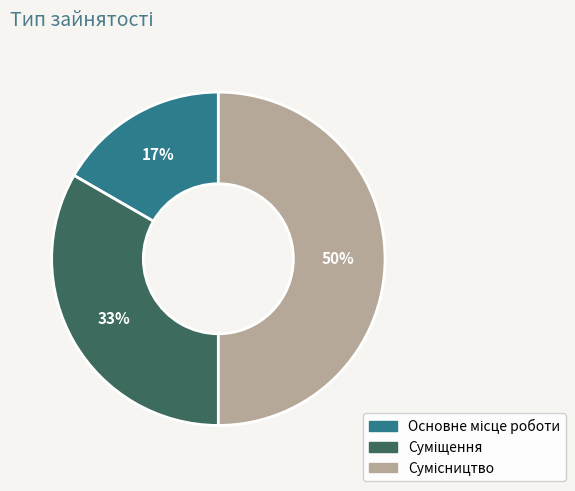

To the nearest percent, what is the average slice percentage?

33%